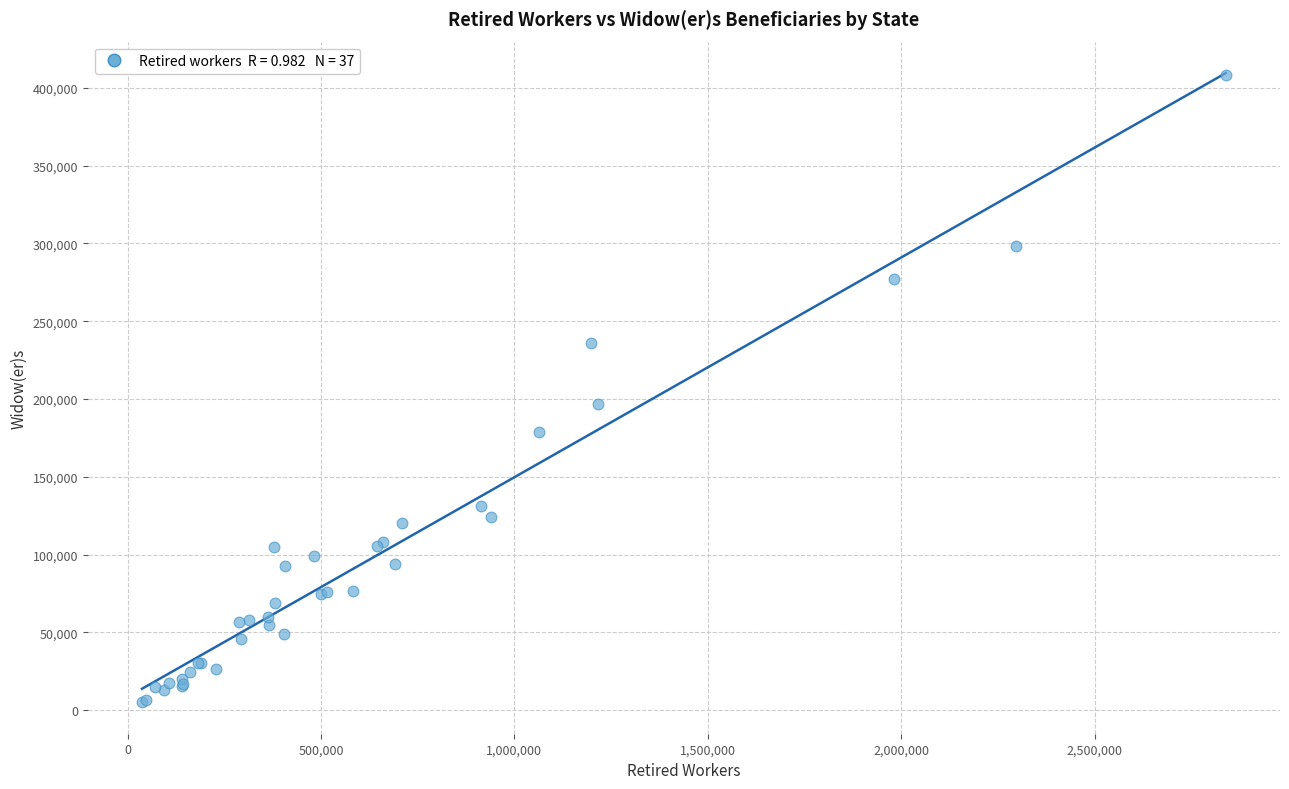

What Y value in the scatter plot is closest to 206743?

196717